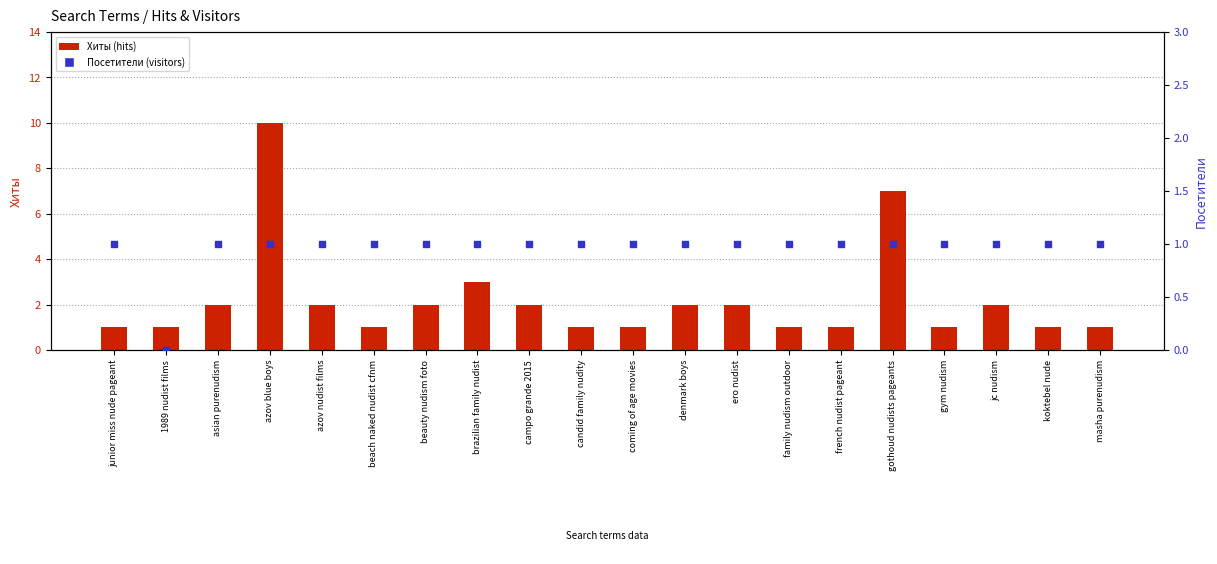

What are all the series names shown in the legend?

Хиты (hits), Посетители (visitors)